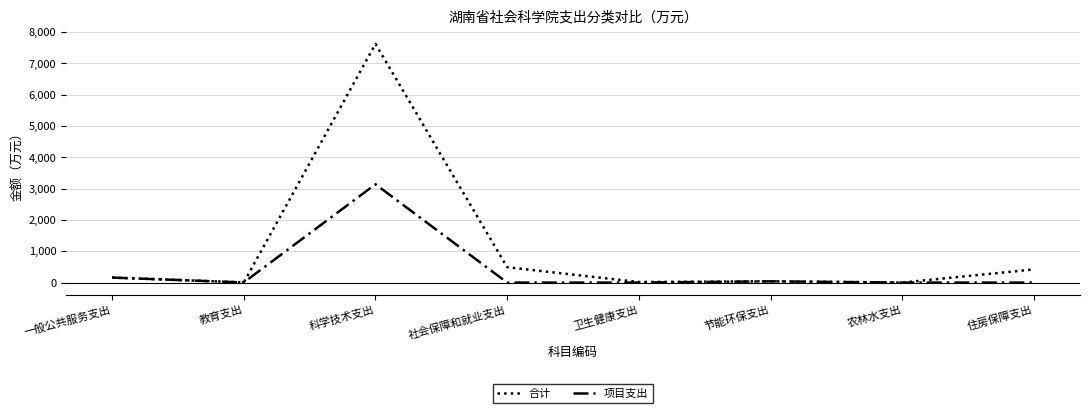

Rank the series by their average value, from lowest to highest.

项目支出, 合计